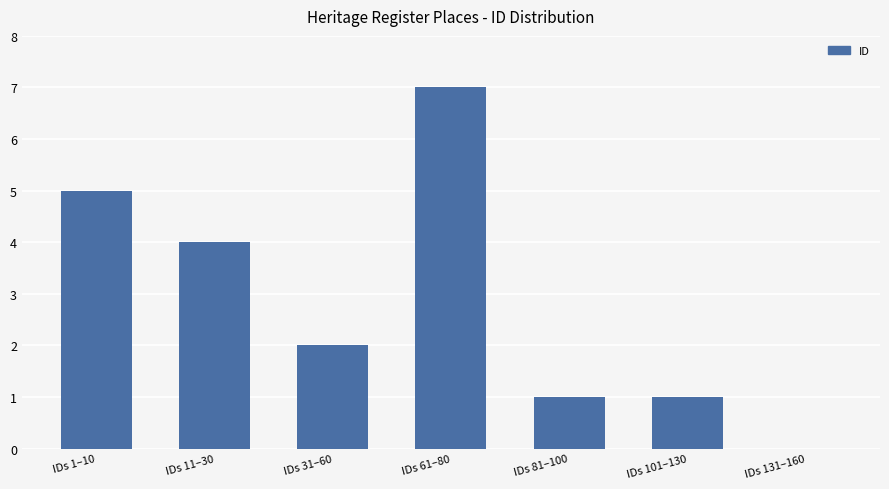

Which has a higher value, IDs 31–60 or IDs 11–30?

IDs 11–30